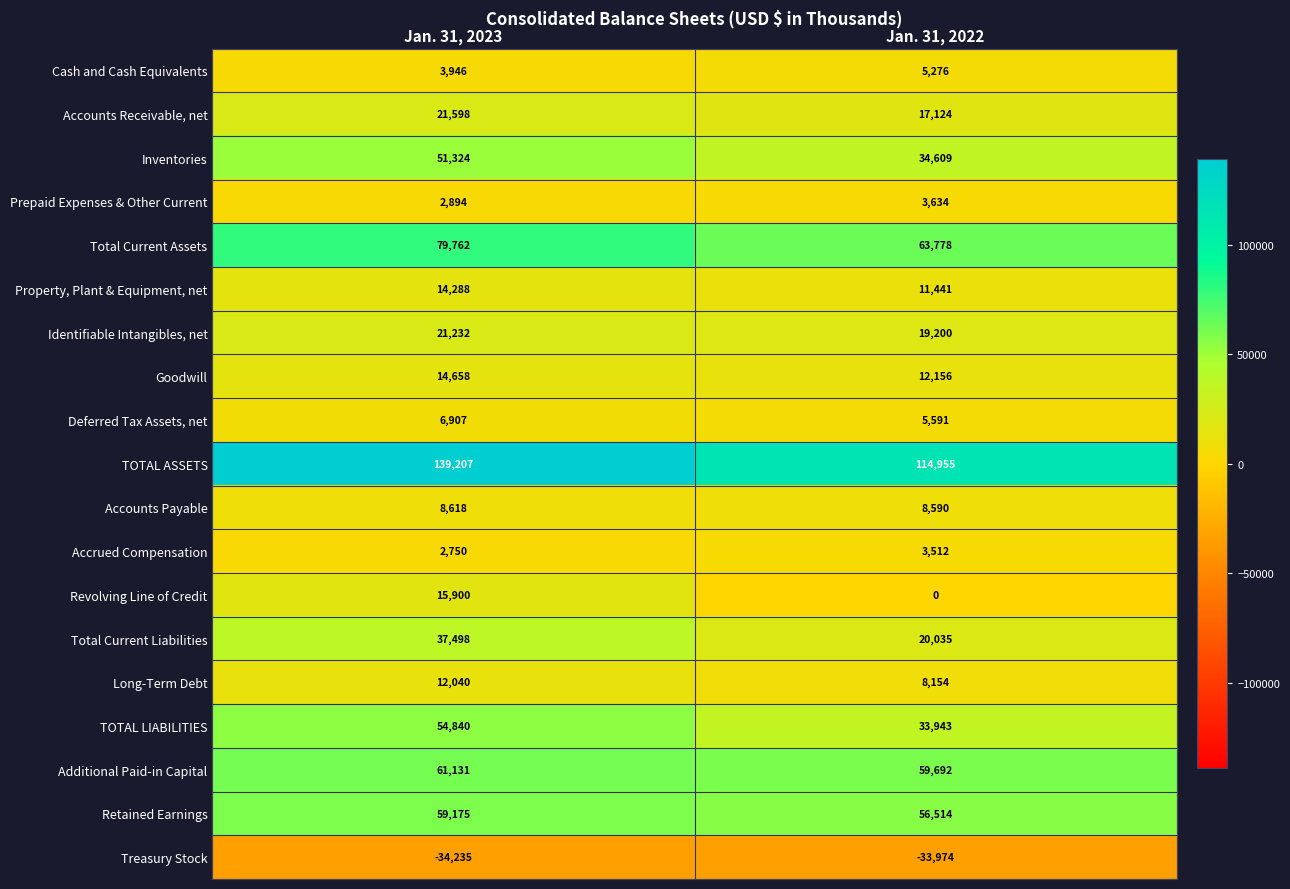

Which category has the highest value across all series?

Jan. 31, 2023